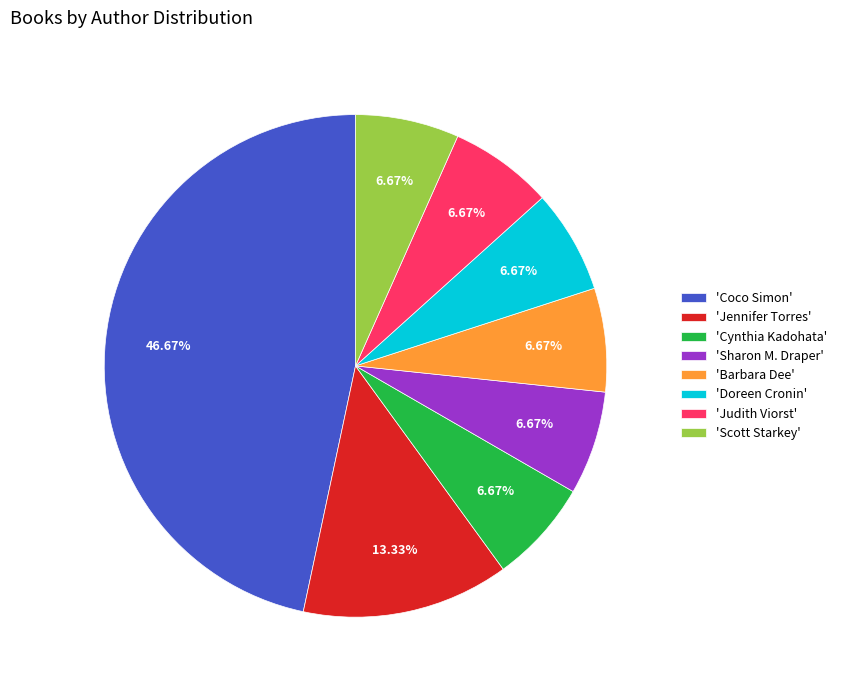

Which category has the biggest portion of the pie?

'Coco Simon'